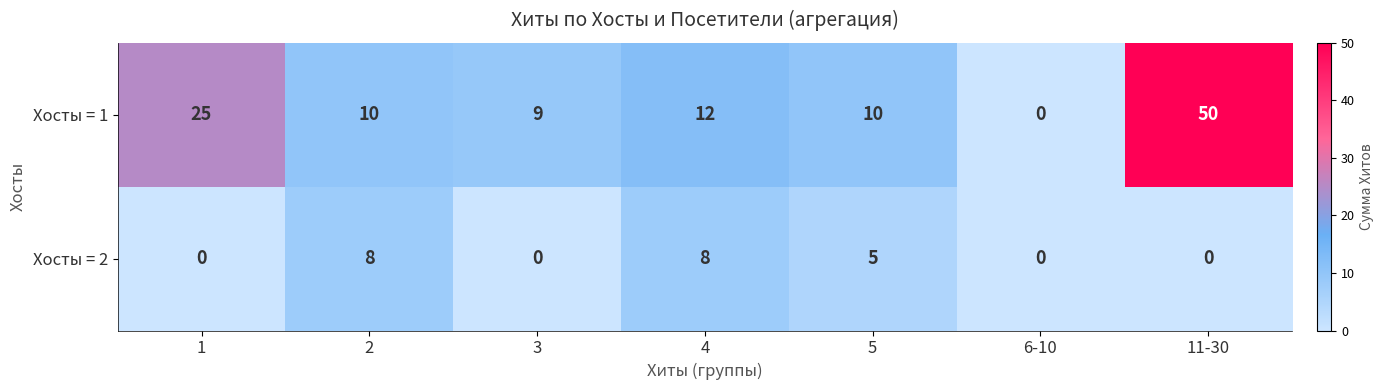

The Хосты = 2 series shows 5 at 2. True or false?

False